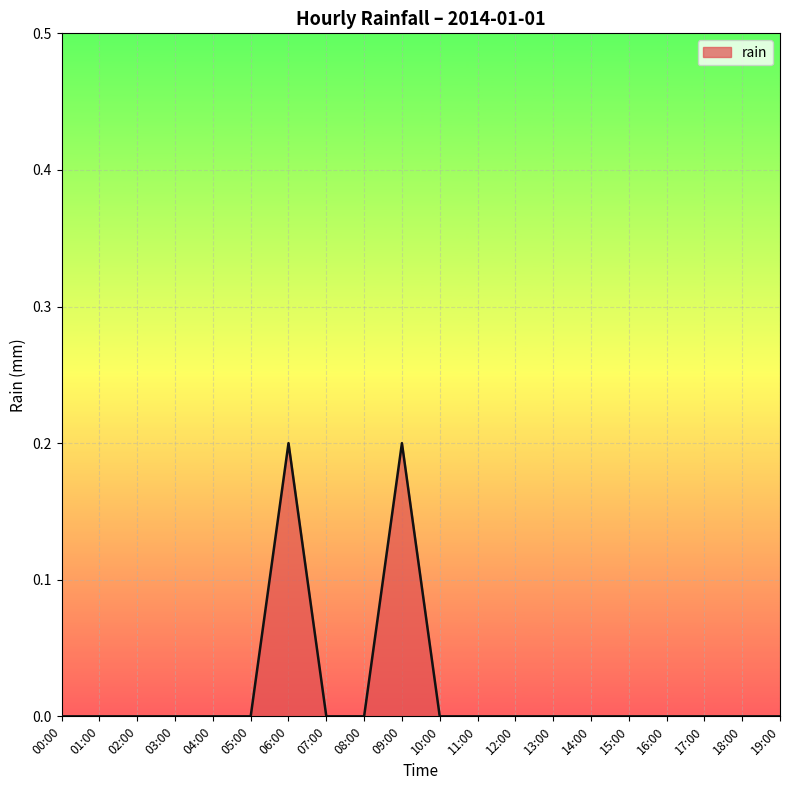

True or false: the data has more than 1 interior local peaks.

True